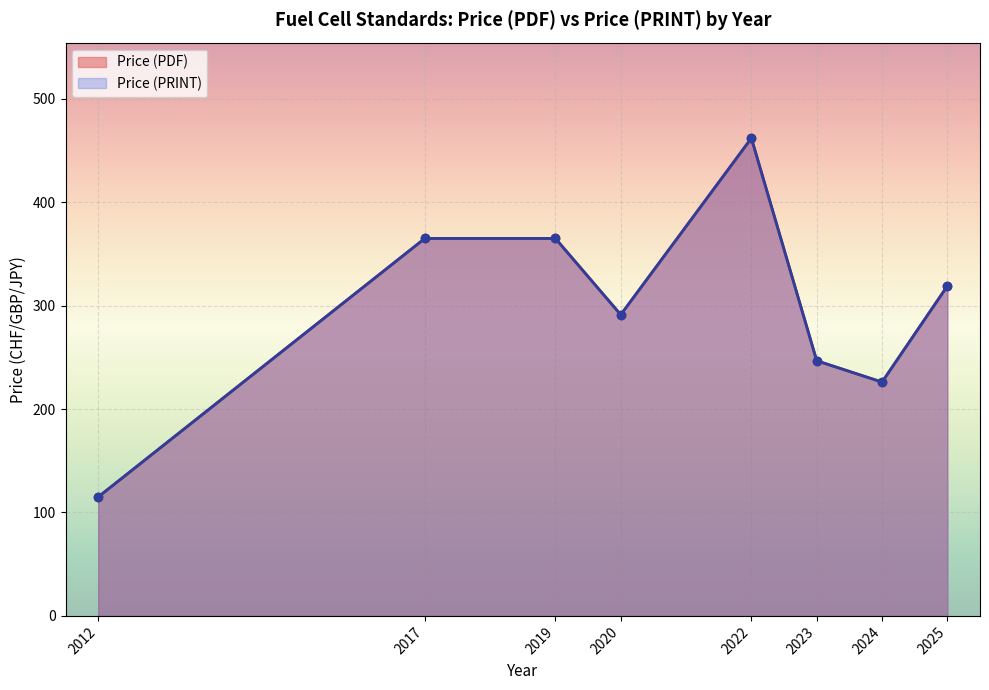

Which has a higher value, 2023 or 2023?

2023